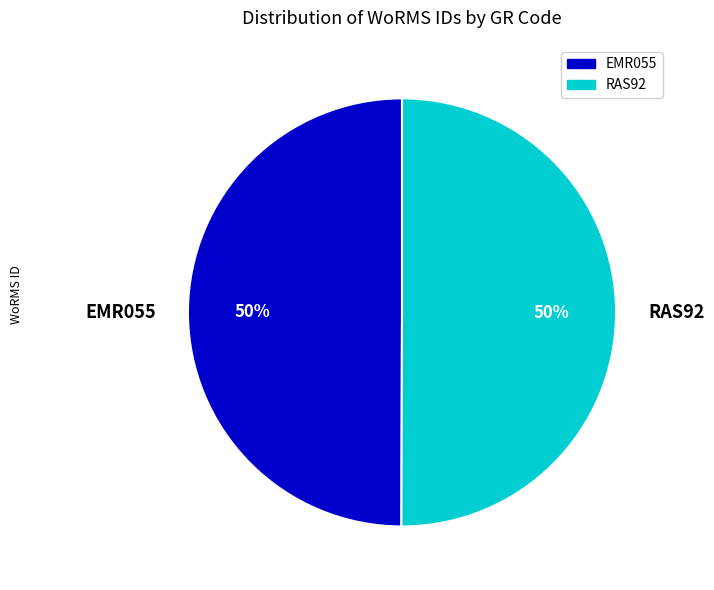

What is the ratio of the value at RAS92 to the value at EMR055?

1.0